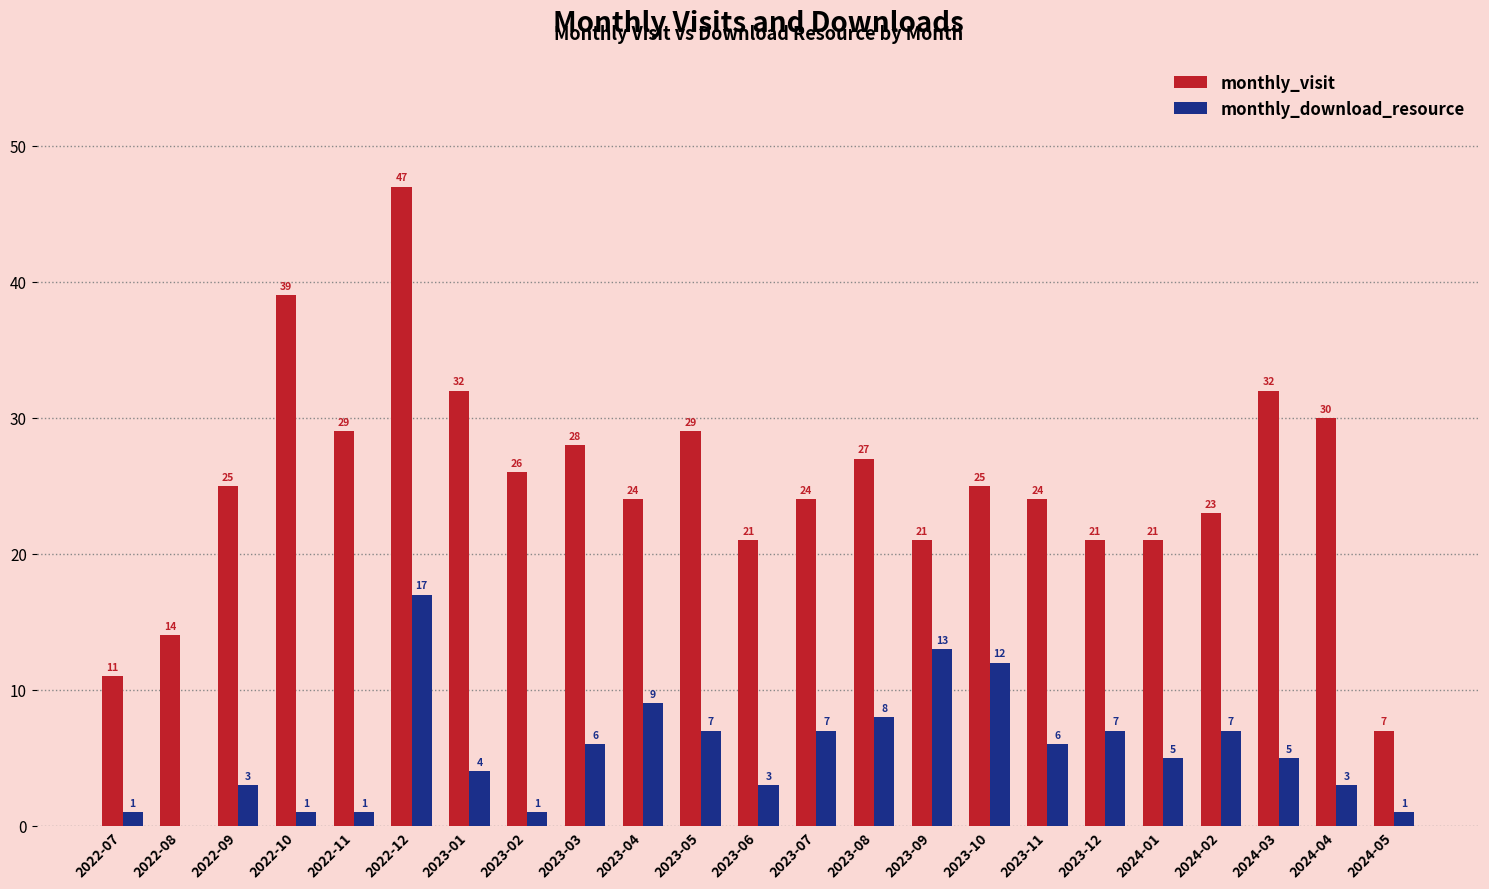

How many groups of bars are there?

23